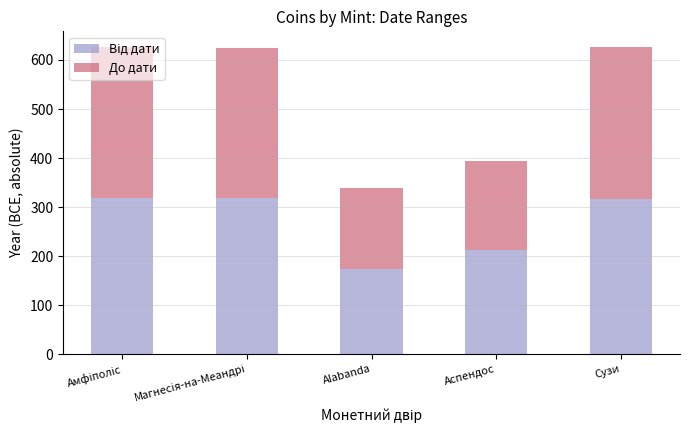

What position from the right is Аспендос?

2